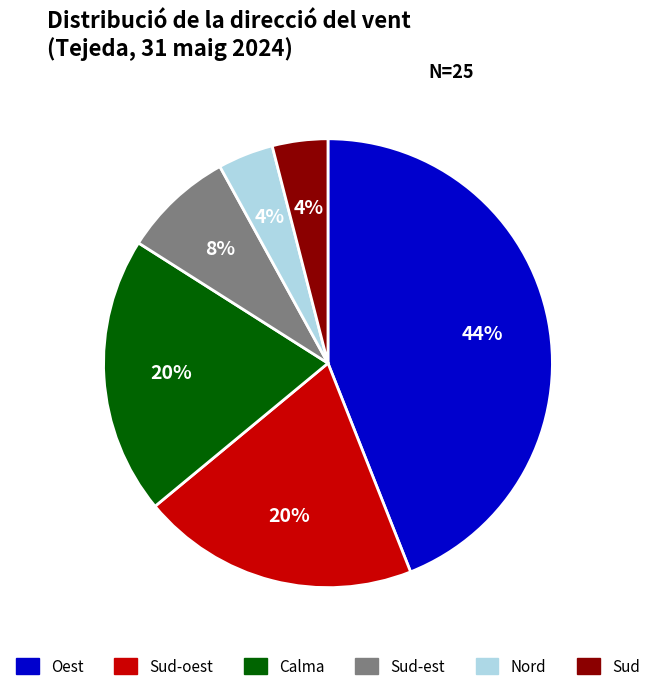

Is there any slice that represents more than half of the pie?

No